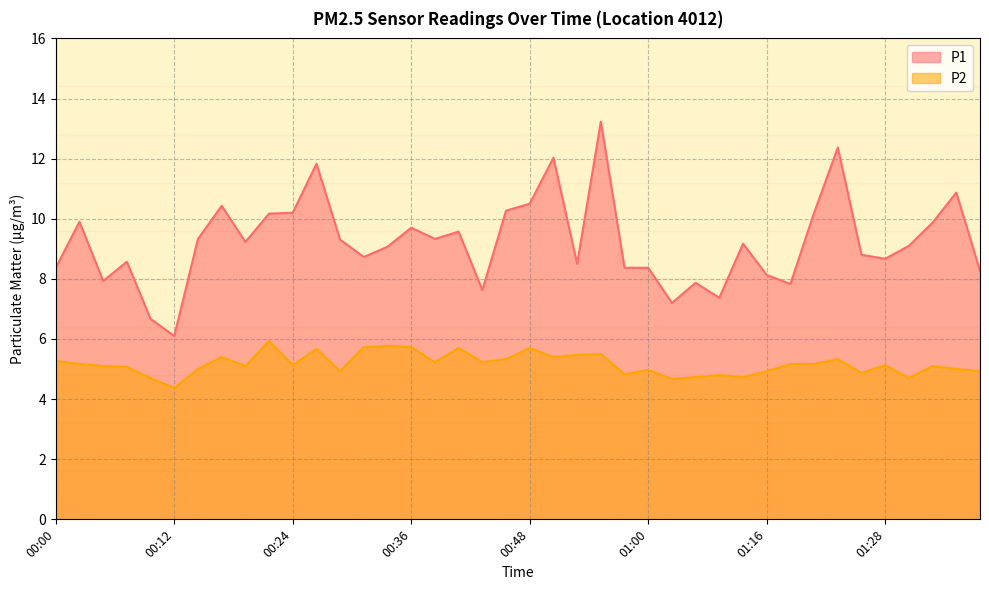

What are all the series names shown in the legend?

P1, P2